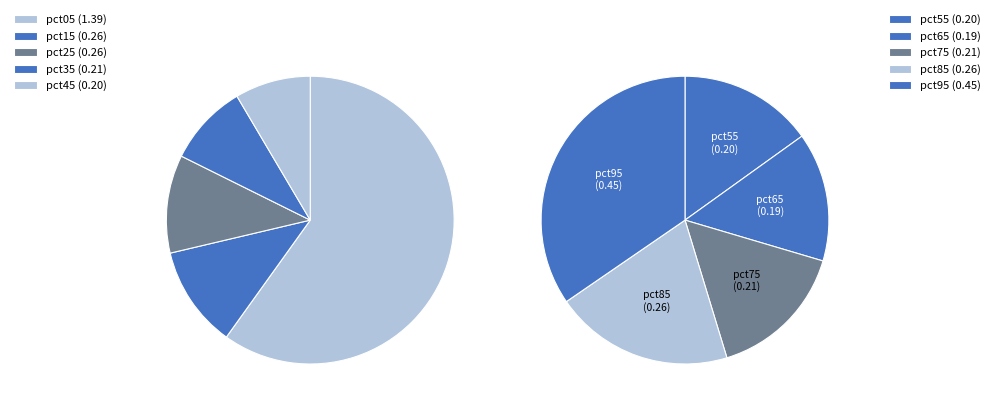

Is pct25 the majority of the pie?

No